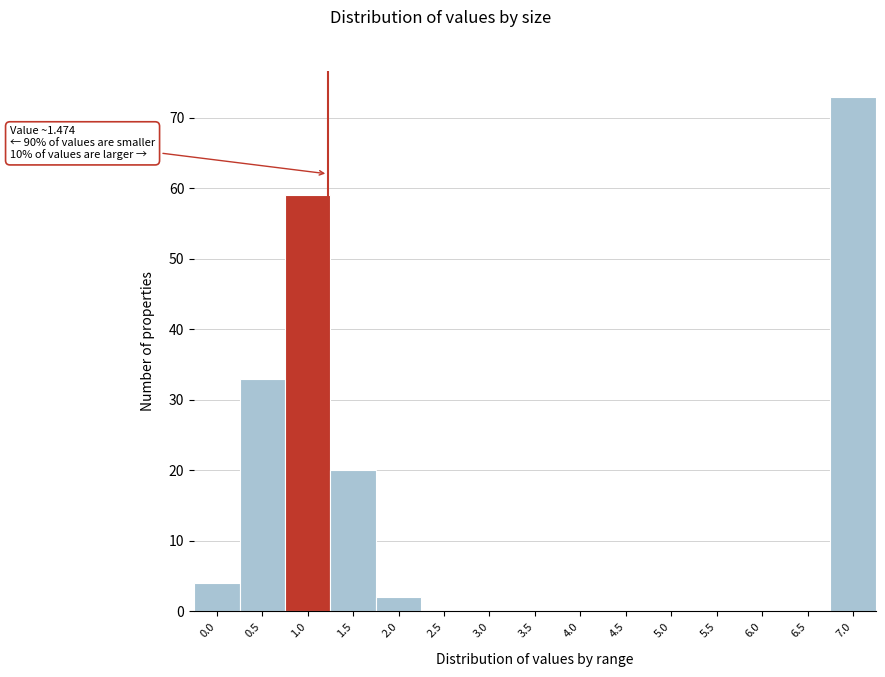

Reading left to right, transcribe all the data shown in this chart.

0.0=4	0.5=33	1.0=59	1.5=20	2.0=2	2.5=0	3.0=0	3.5=0	4.0=0	4.5=0	5.0=0	5.5=0	6.0=0	6.5=0	7.0=73